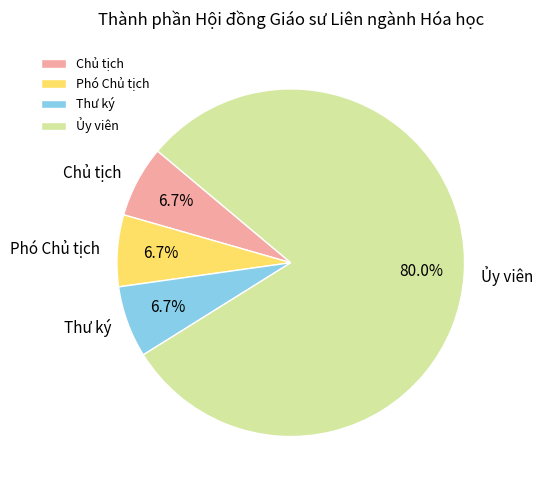

Which slice represents more than half of the pie?

Ủy viên